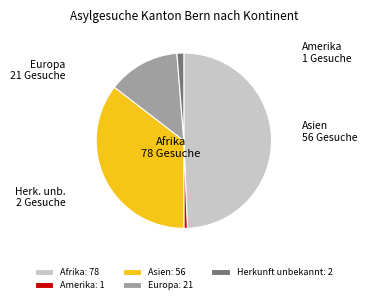

Rank the categories by value from highest to lowest.

Afrika, Asien, Europa, Herkunft unbekannt, Amerika